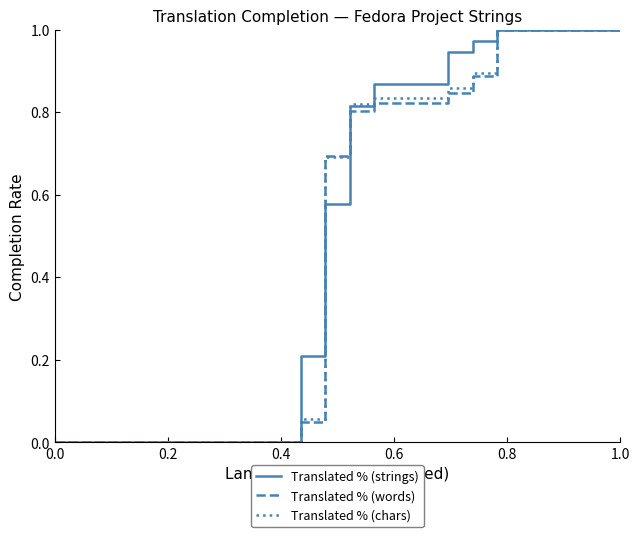

What are all the series names shown in the legend?

Translated % (strings), Translated % (words), Translated % (chars)